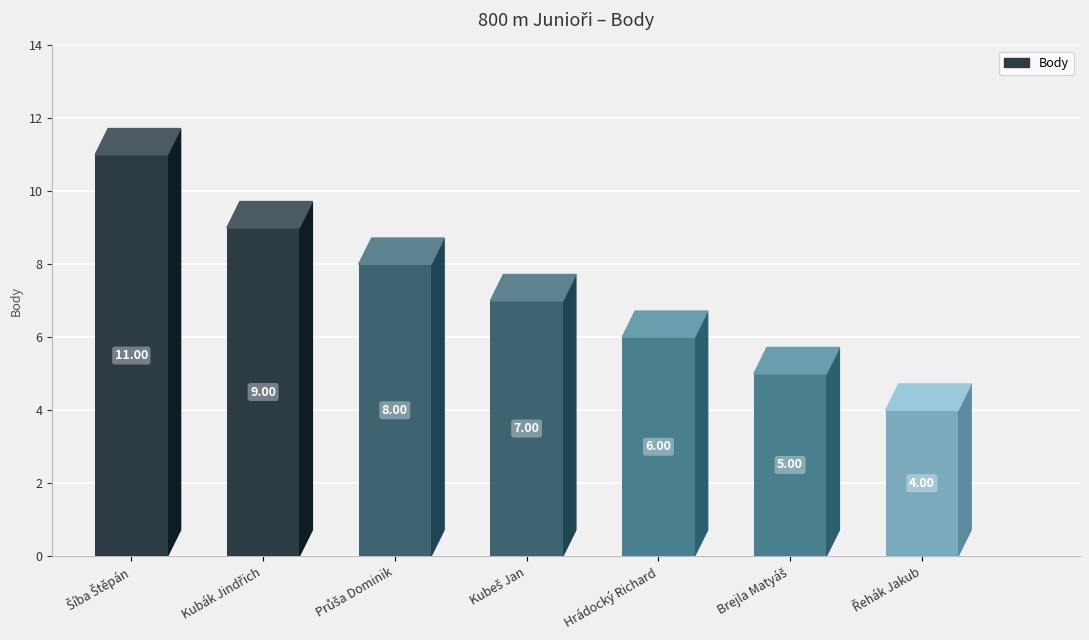

Are the bars grouped side by side (vs. stacked)?

No